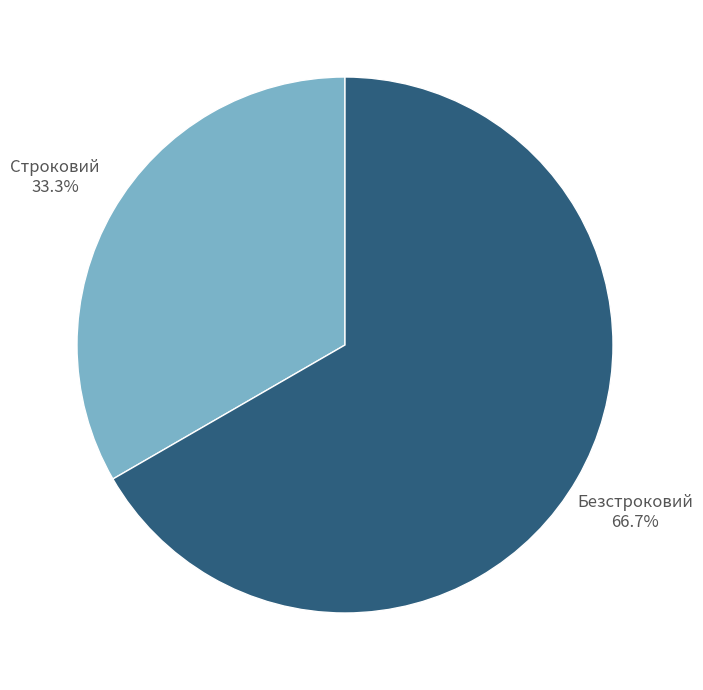

What portion of the pie excludes Строковий?

66.7%